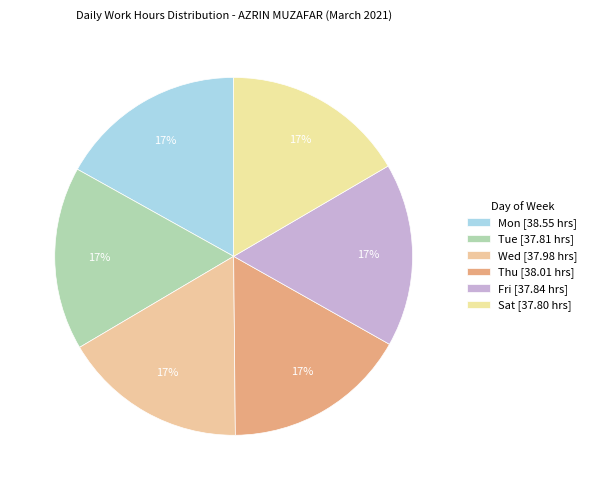

Is there any slice that represents more than half of the pie?

No